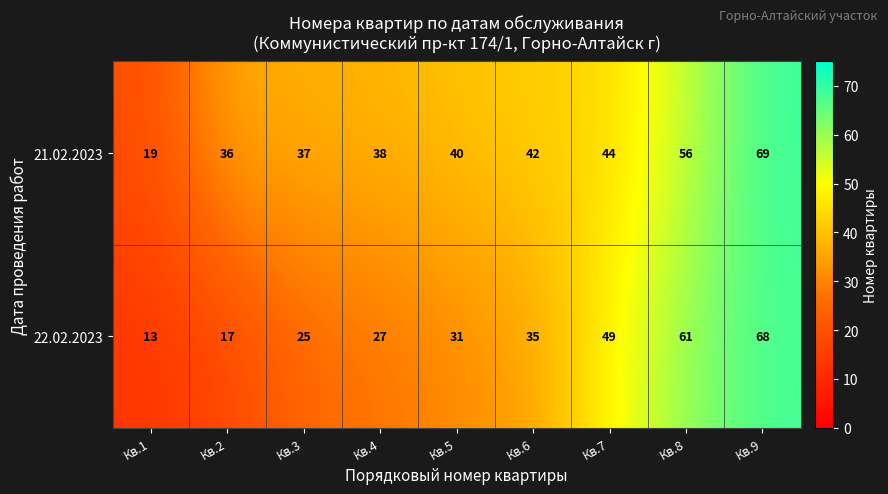

Rank the series by their average value, from lowest to highest.

22.02.2023, 21.02.2023